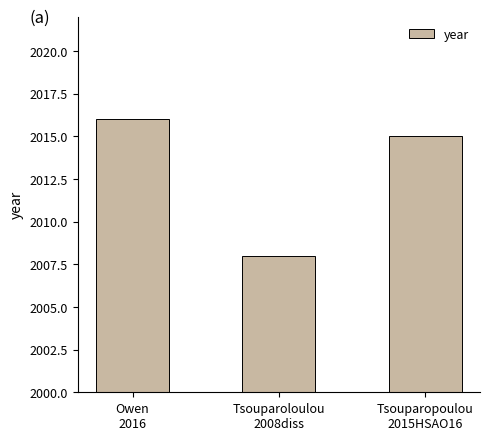

Reading left to right, list all the values displayed in this chart.

2016	2008	2015